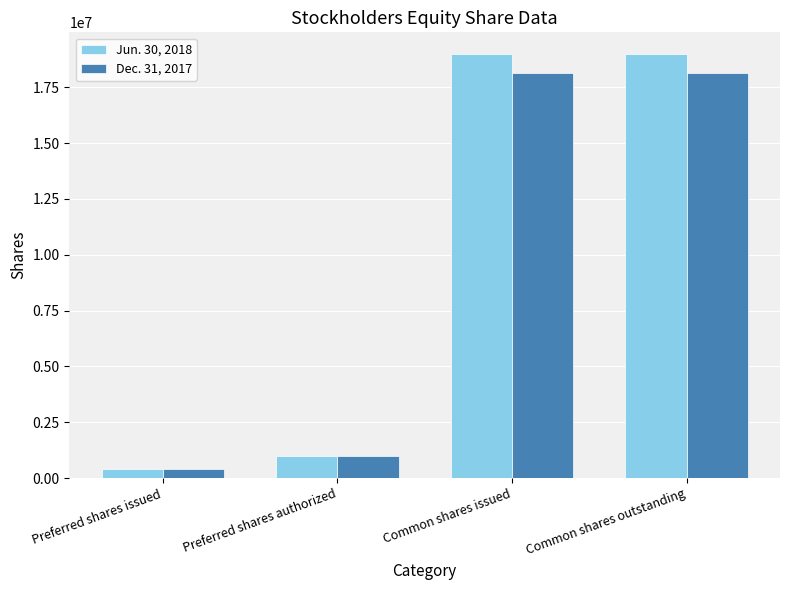

At which category does the chart reach its minimum across all series?

Preferred shares issued